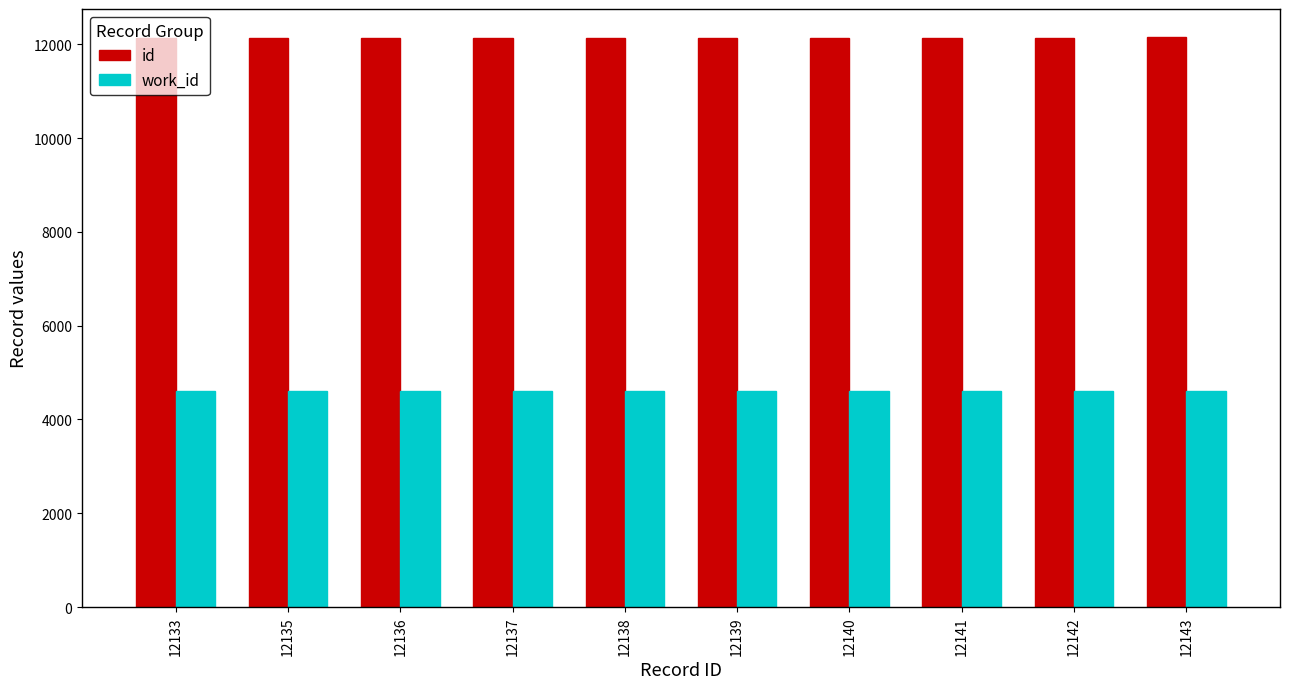

What is the minimum value shown in the chart?

4610